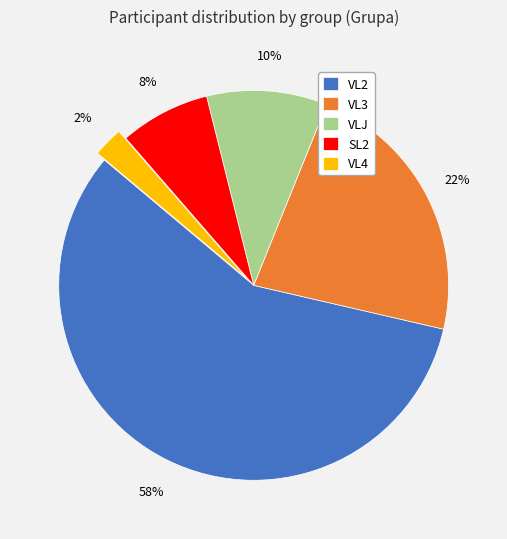

Is the sum of VL2 and VL4 greater than half?

Yes